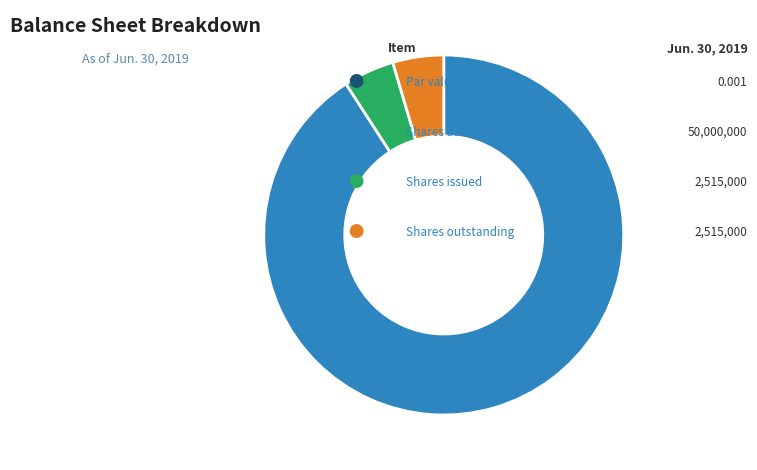

Does any single category account for the majority?

Yes